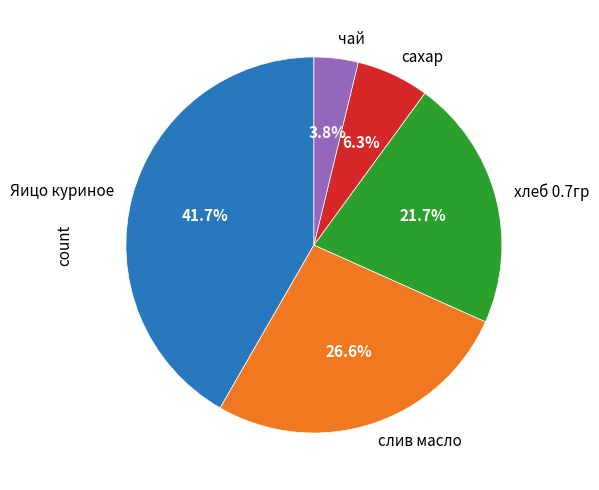

To the nearest percent, what is the average slice percentage?

20%